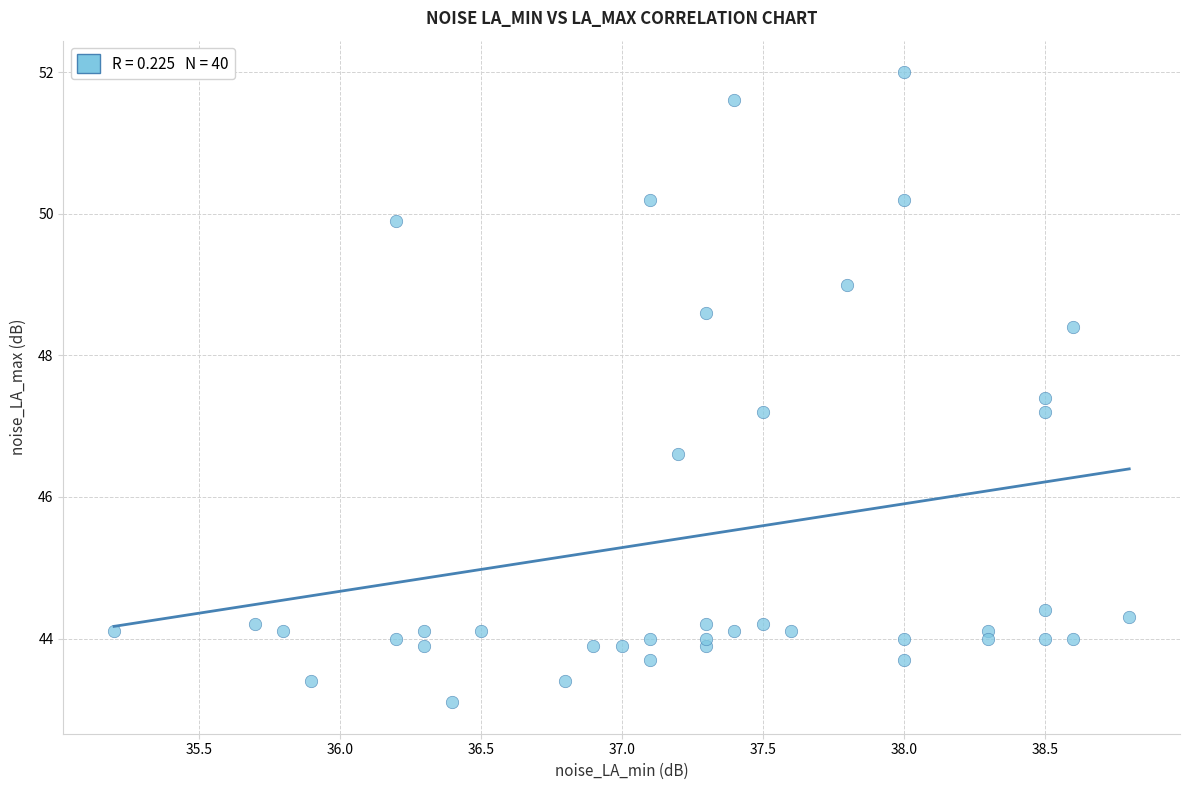

What is the range of Y values (max minus min)?

8.9